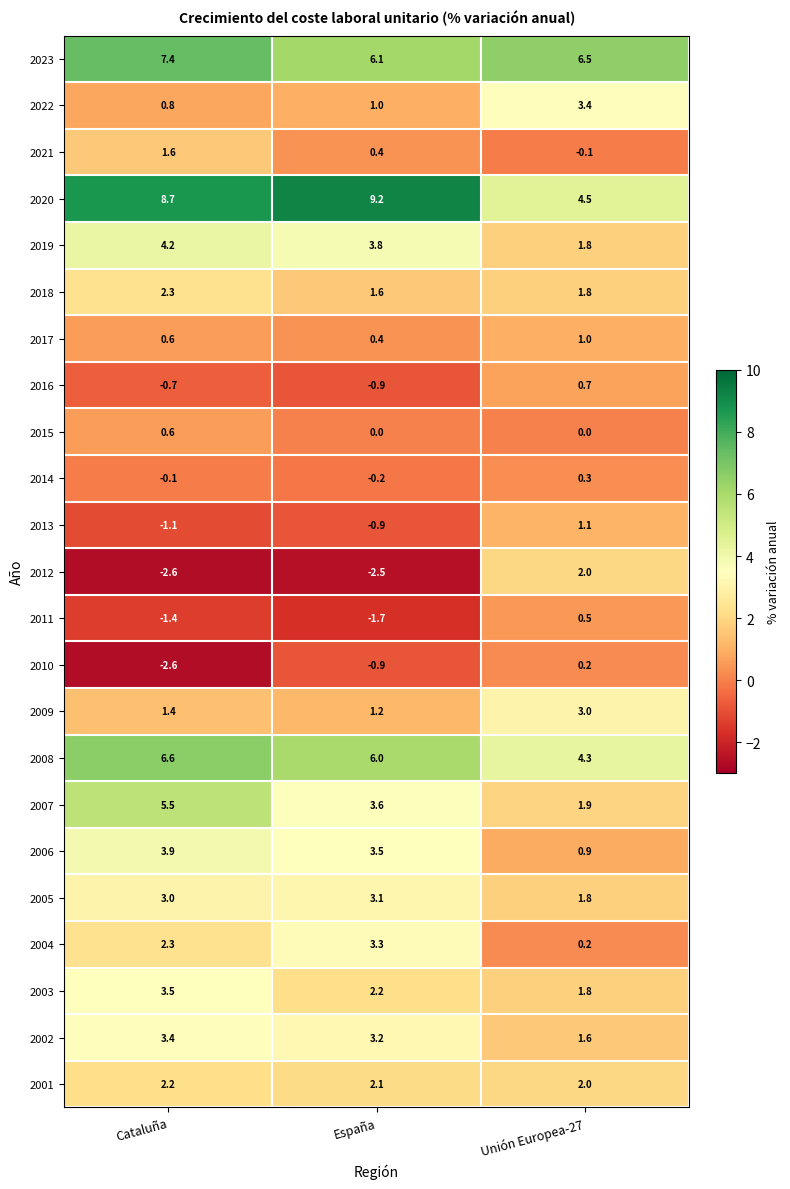

Which series has the largest total across all categories?

2020